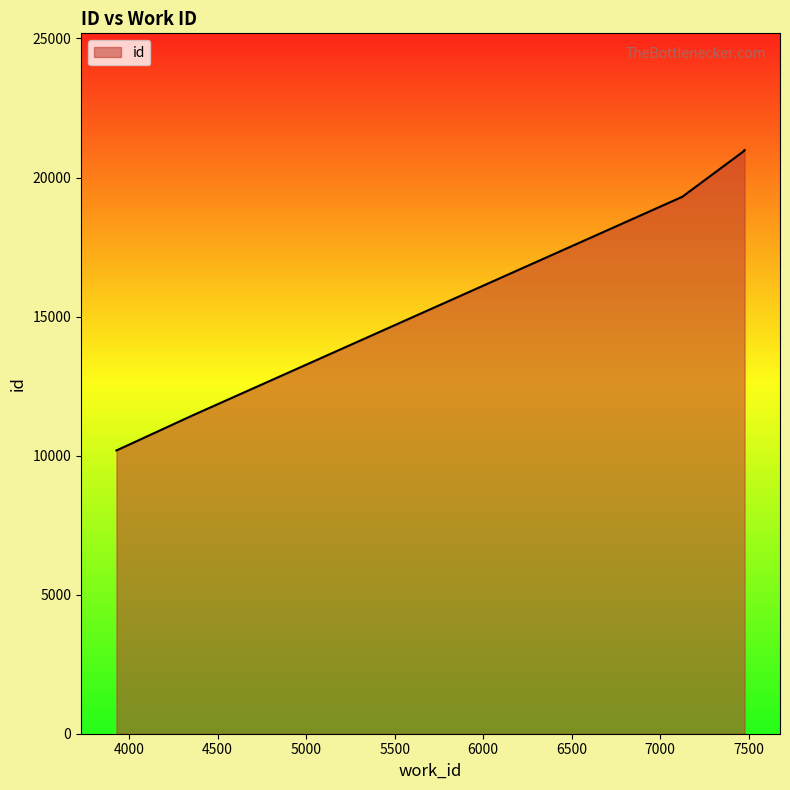

True or false: the data has more than 2 interior local peaks.

False